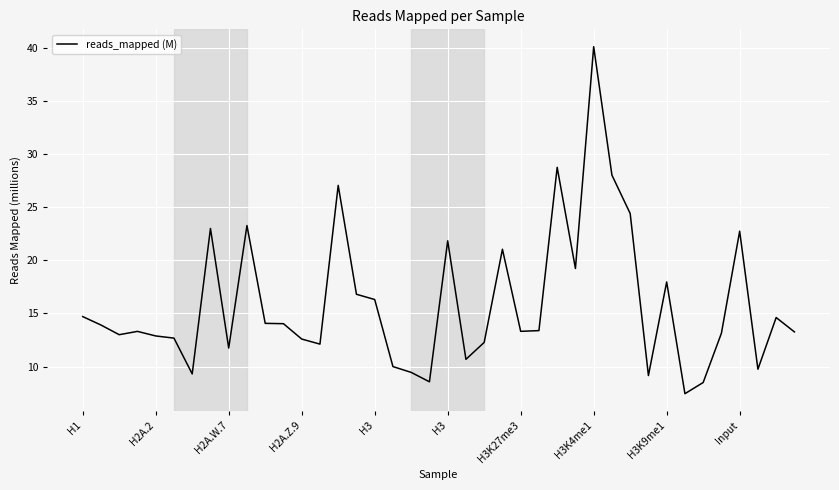

What is the maximum value shown in the chart?

40.1